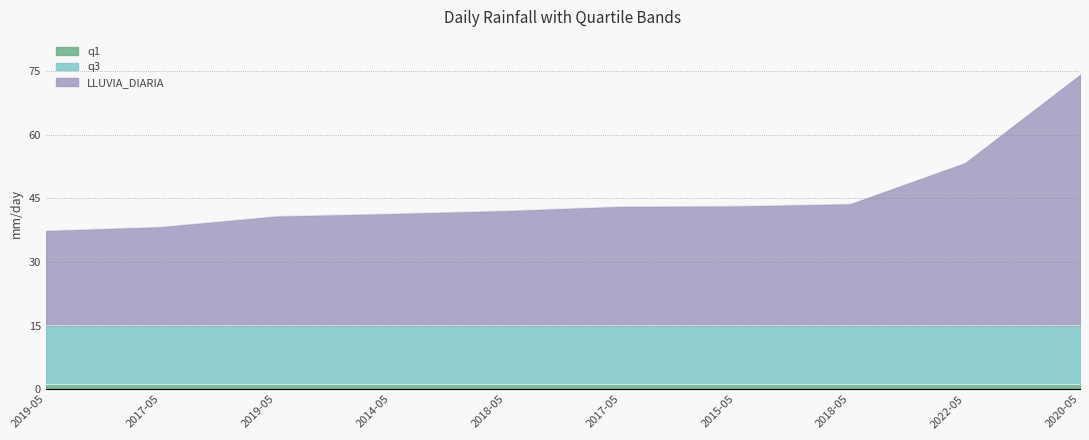

What is the total value across all series at 2018-05-25?

58.5